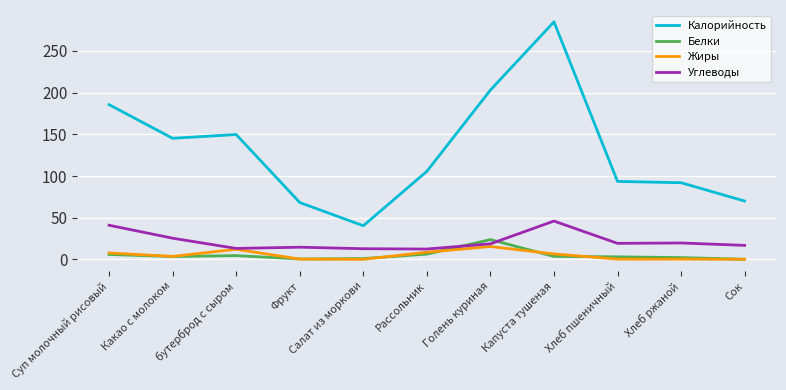

Which series has the largest range (max minus min)?

Калорийность